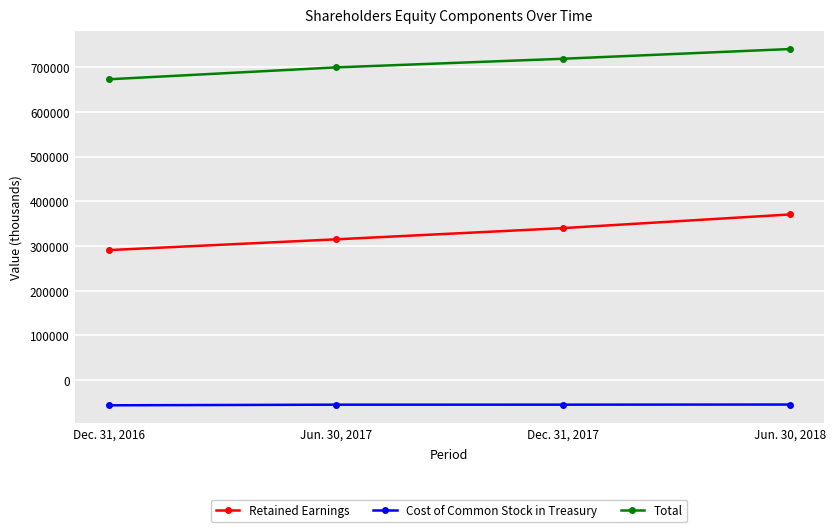

Which series has the largest total across all categories?

Total